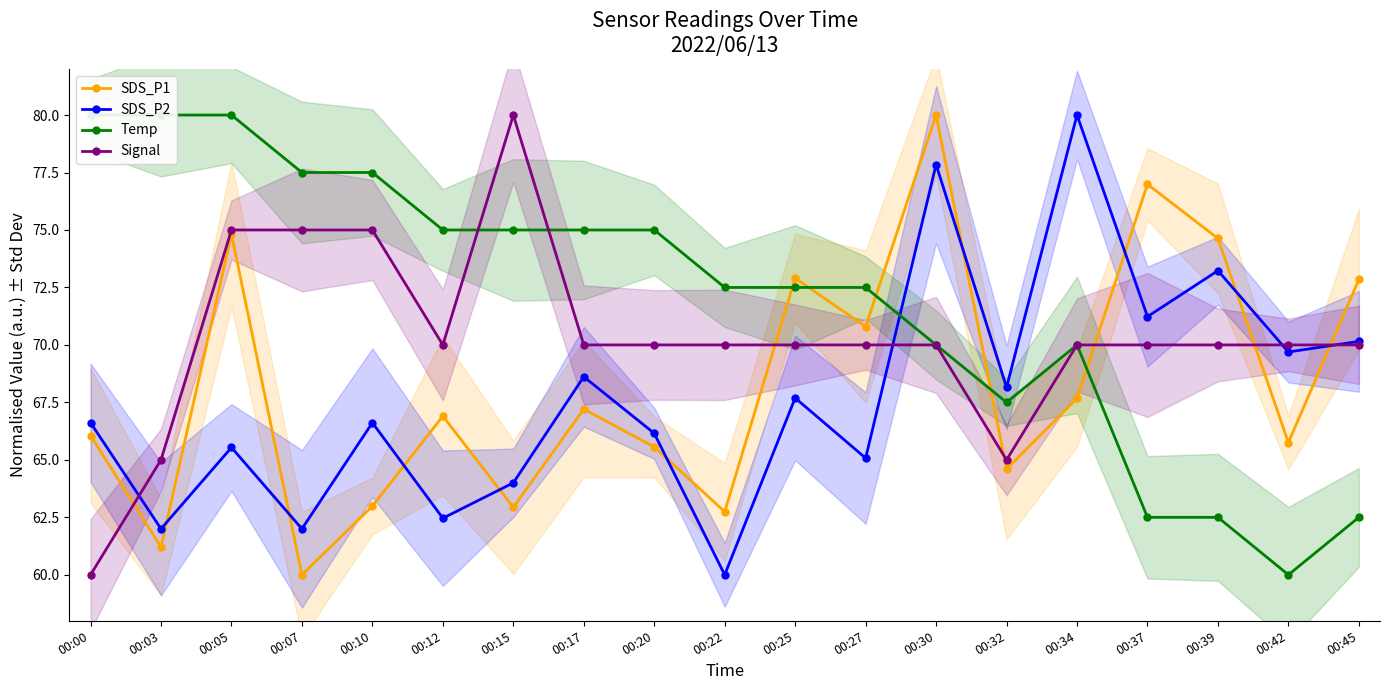

How many lines are shown in the chart?

4